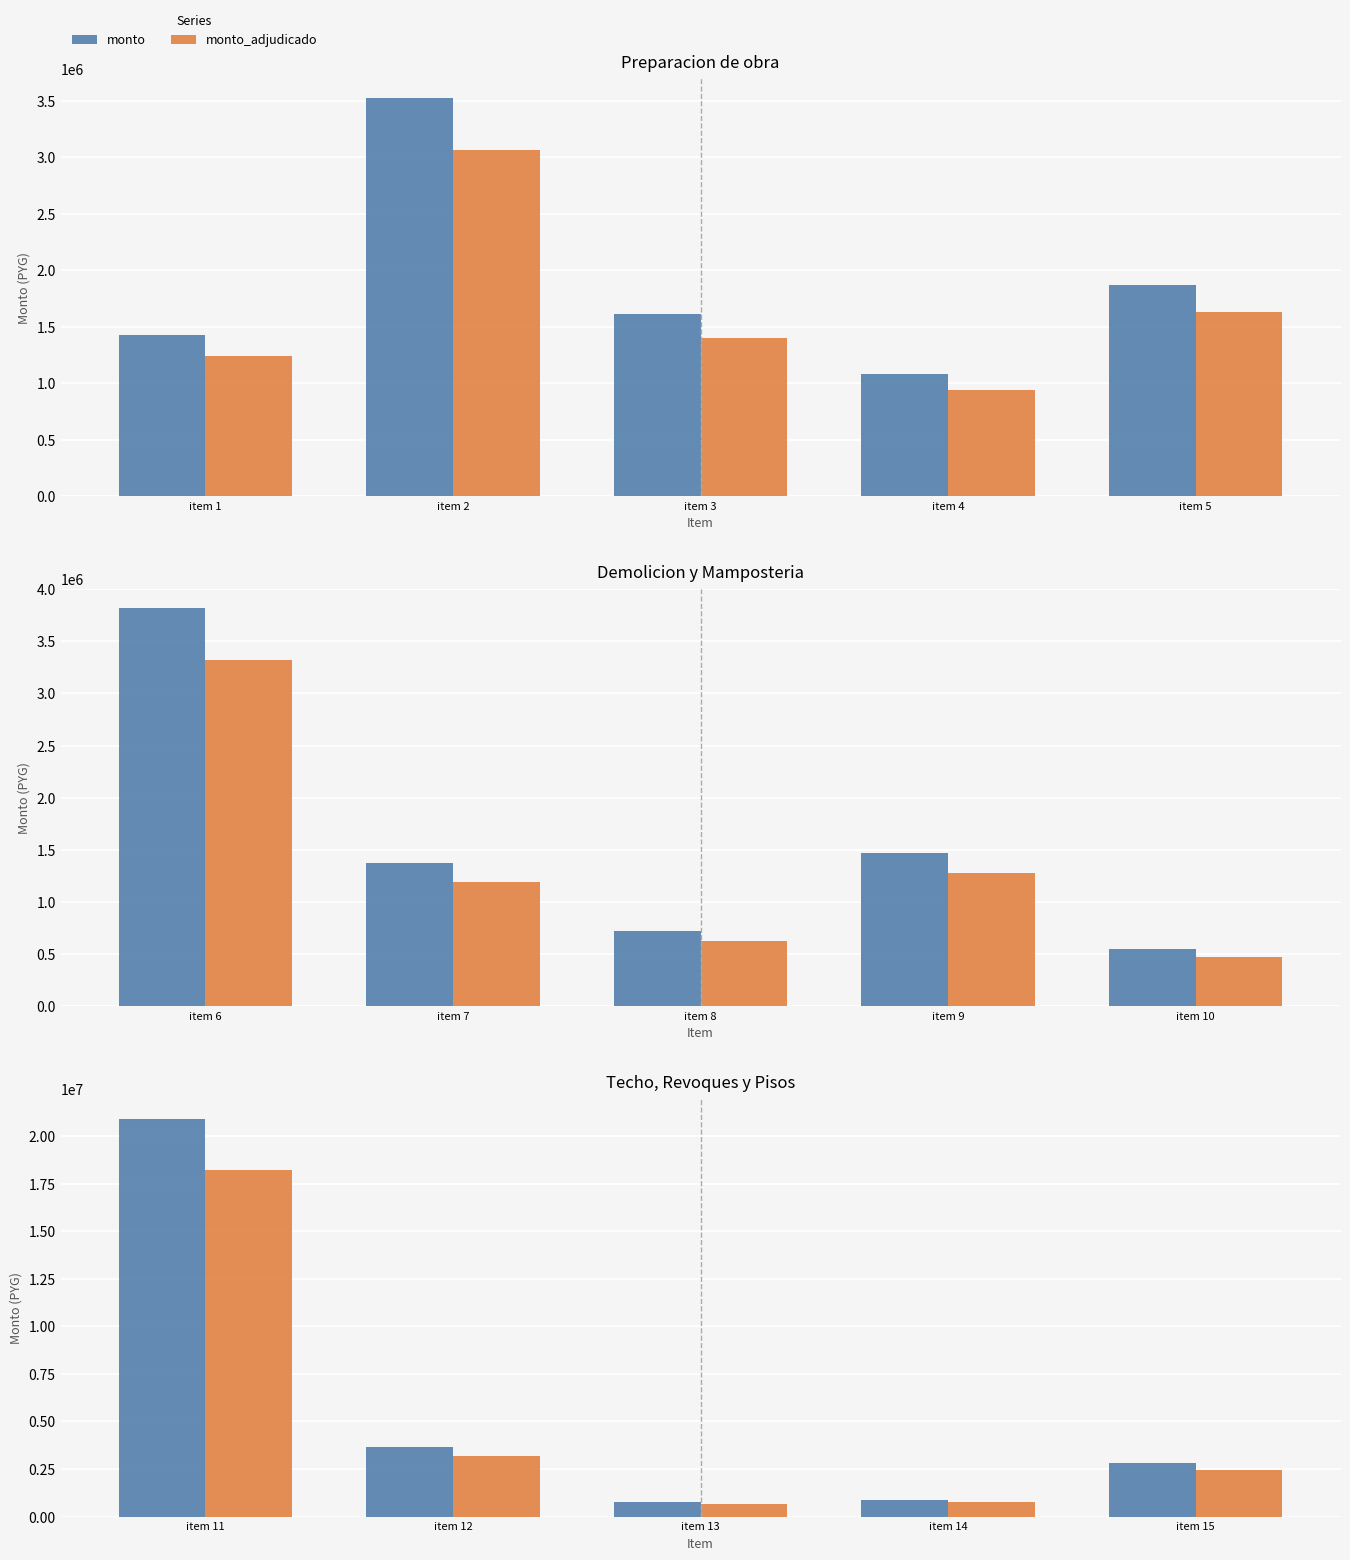

Which series has the largest range (max minus min)?

monto